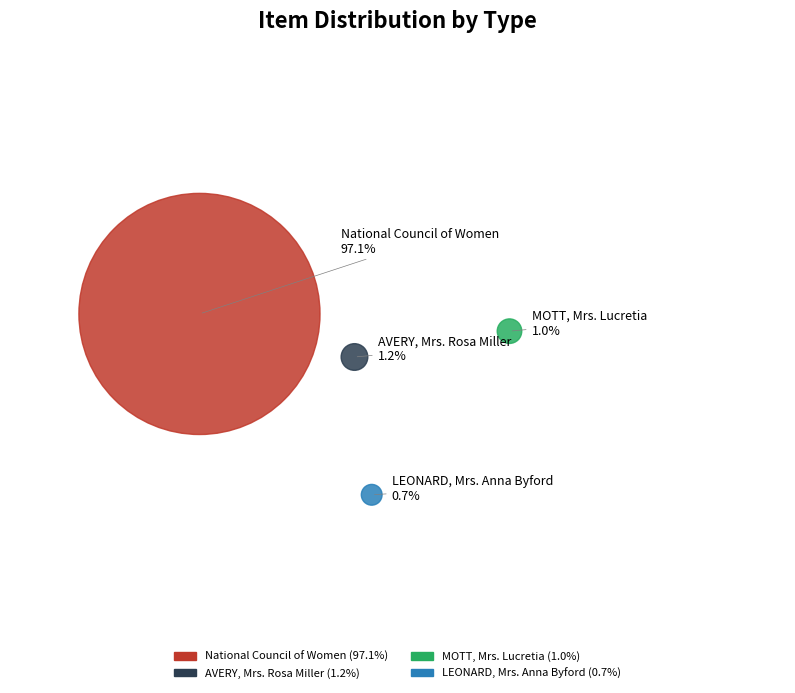

What percentage is the LEONARD, Mrs. Anna Byford slice, to the nearest percent?

1%